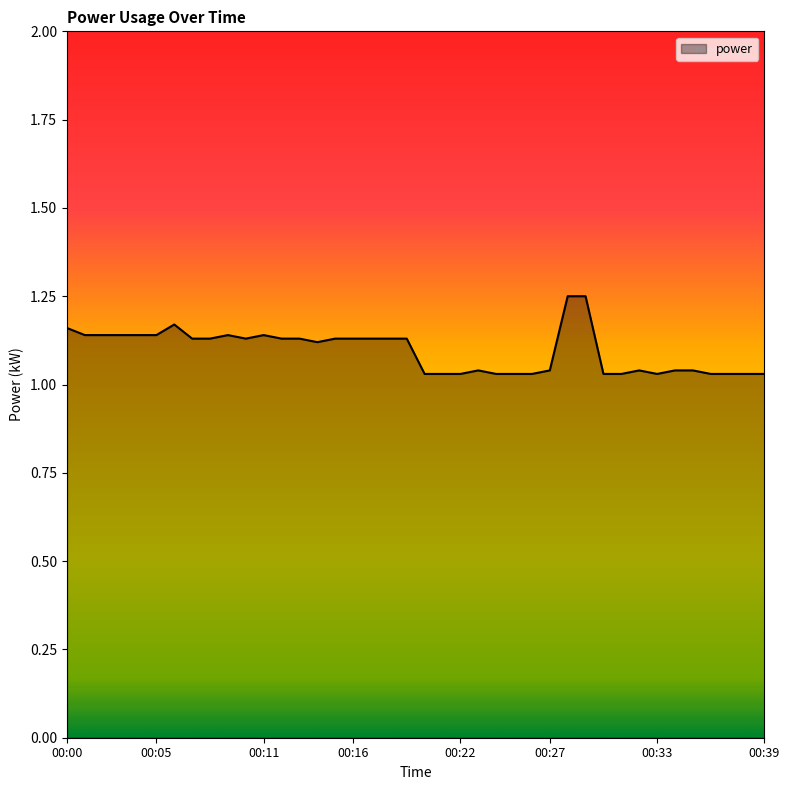

At which category does the data reach its first local valley?

00:10